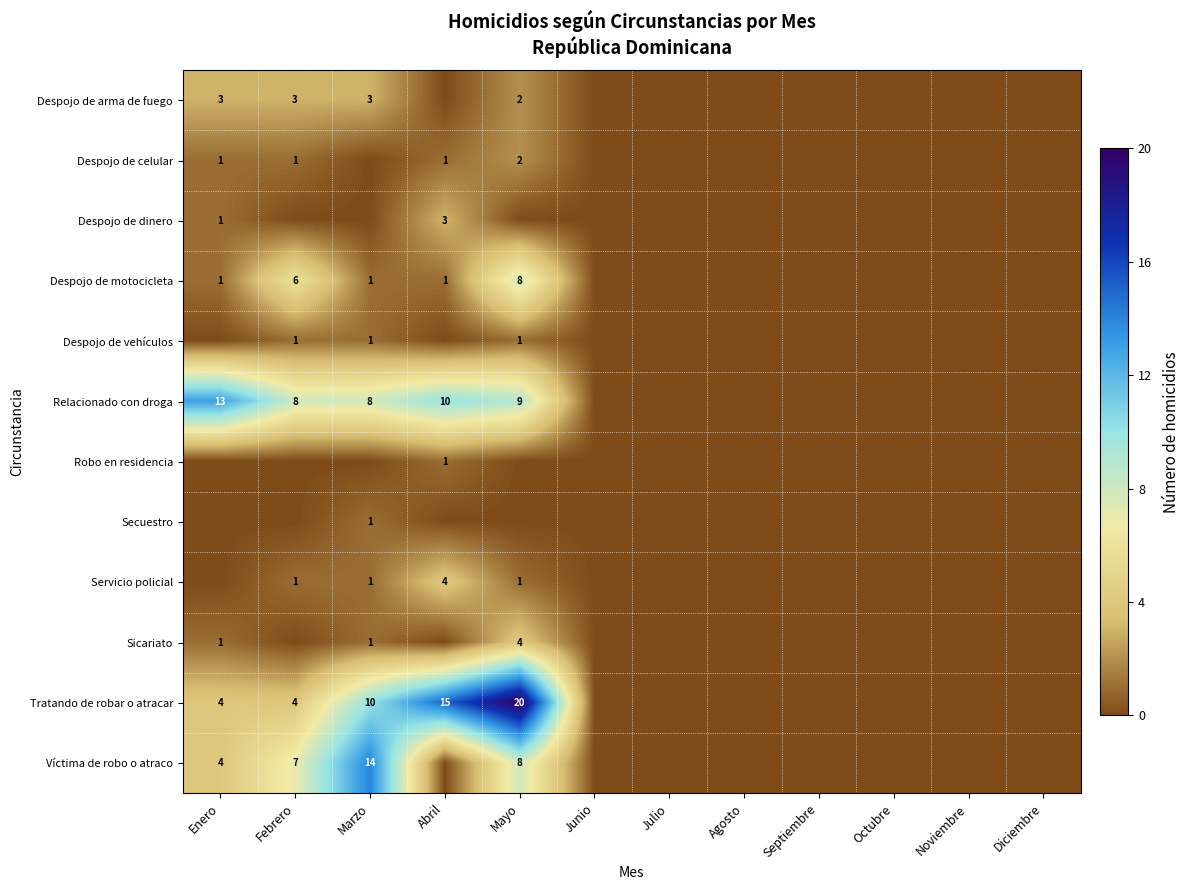

What is the difference between the second highest and second lowest values in the Víctima de robo o atraco series?

8